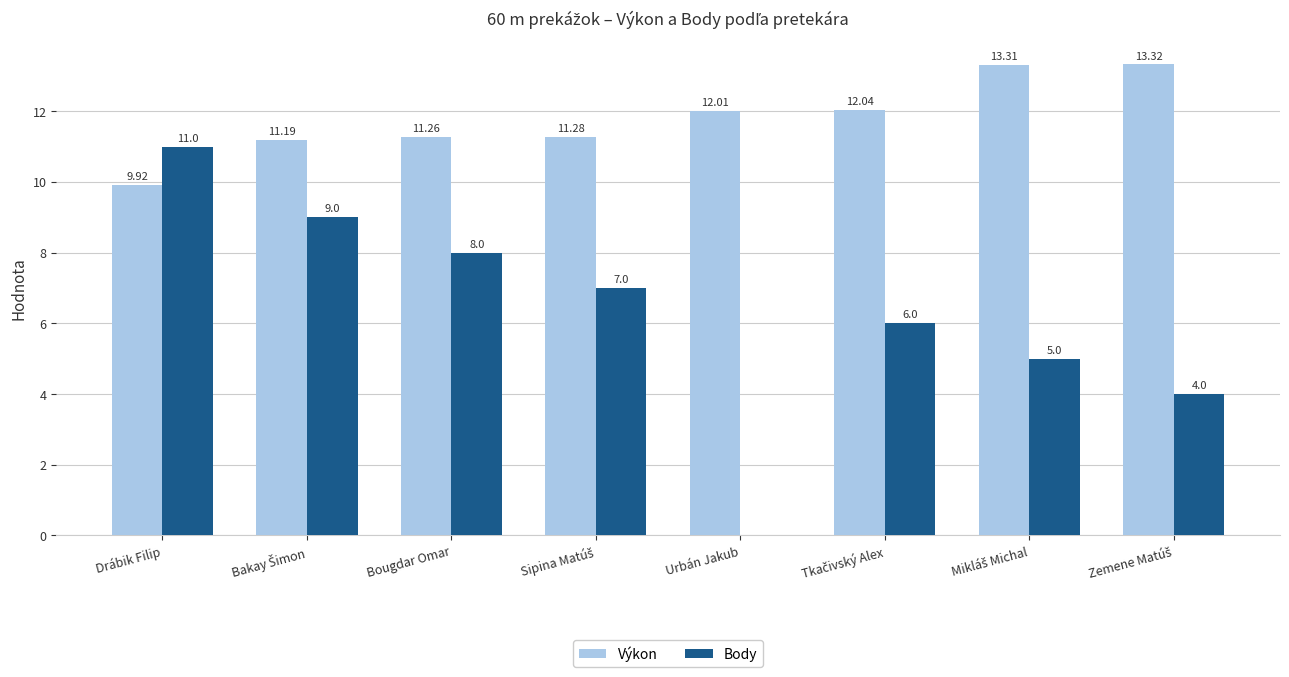

What is the sum of all Body values?

50.0